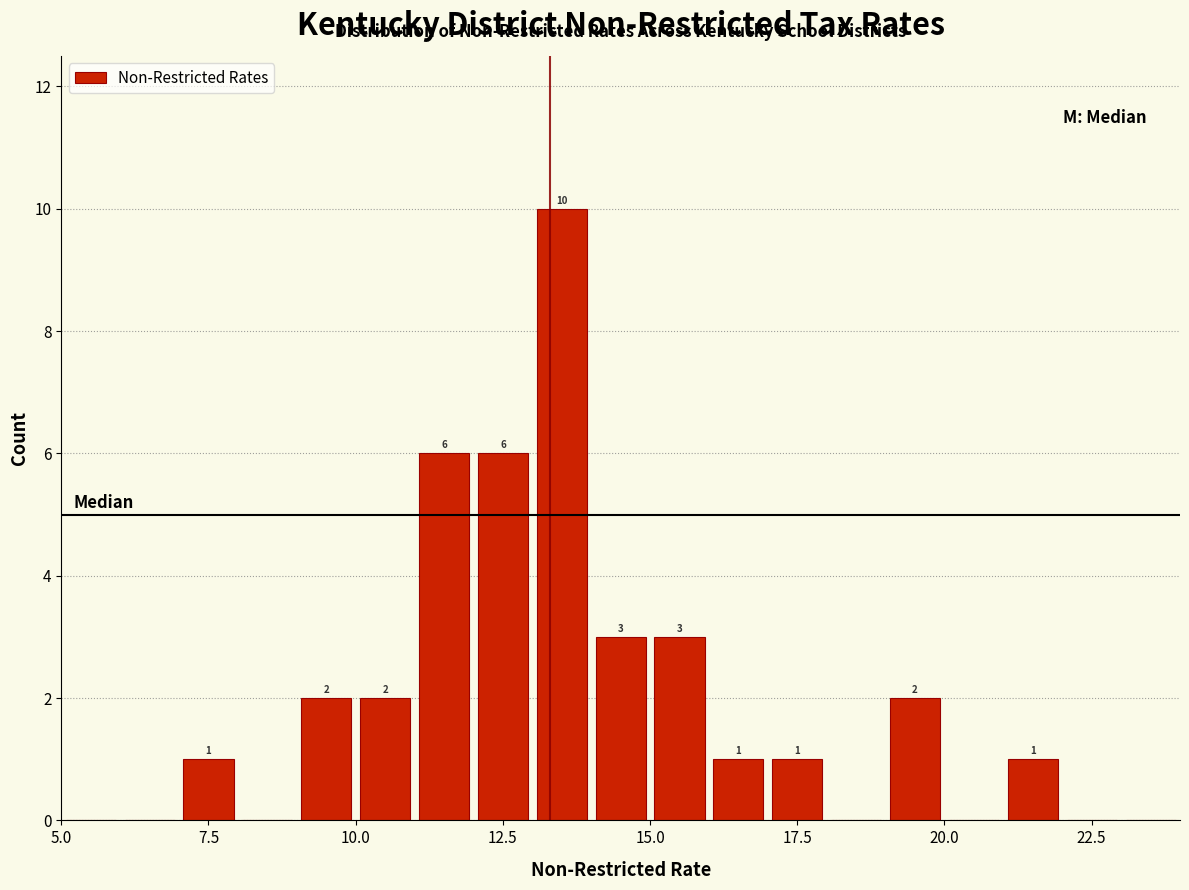

Read against the x-axis, roughly where is the centre of the tallest bar?

13.5